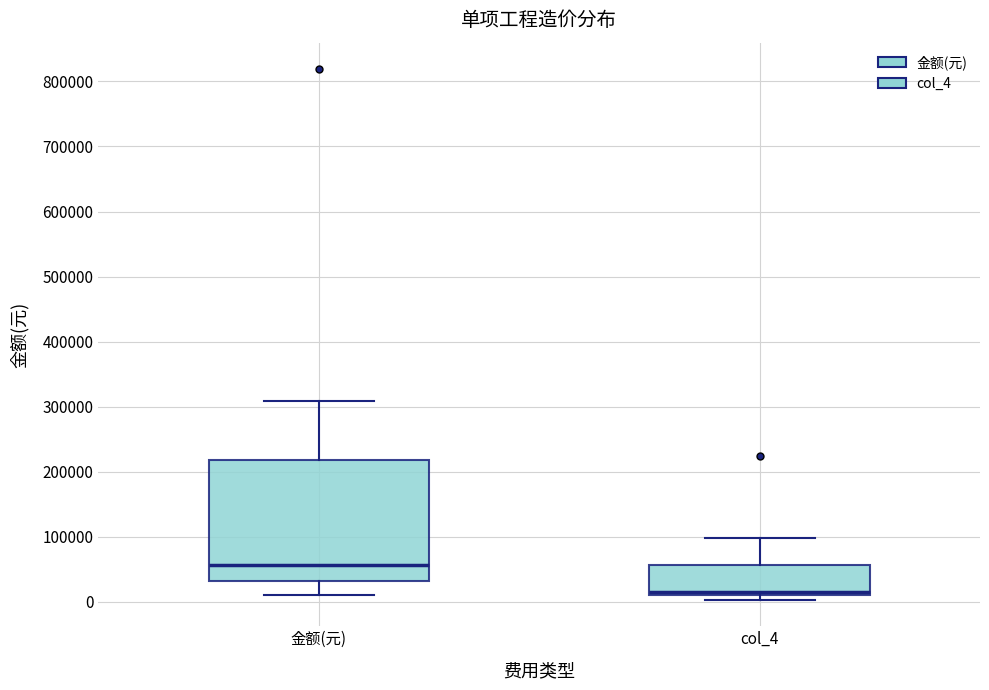

Which box has the highest median line?

金额(元)